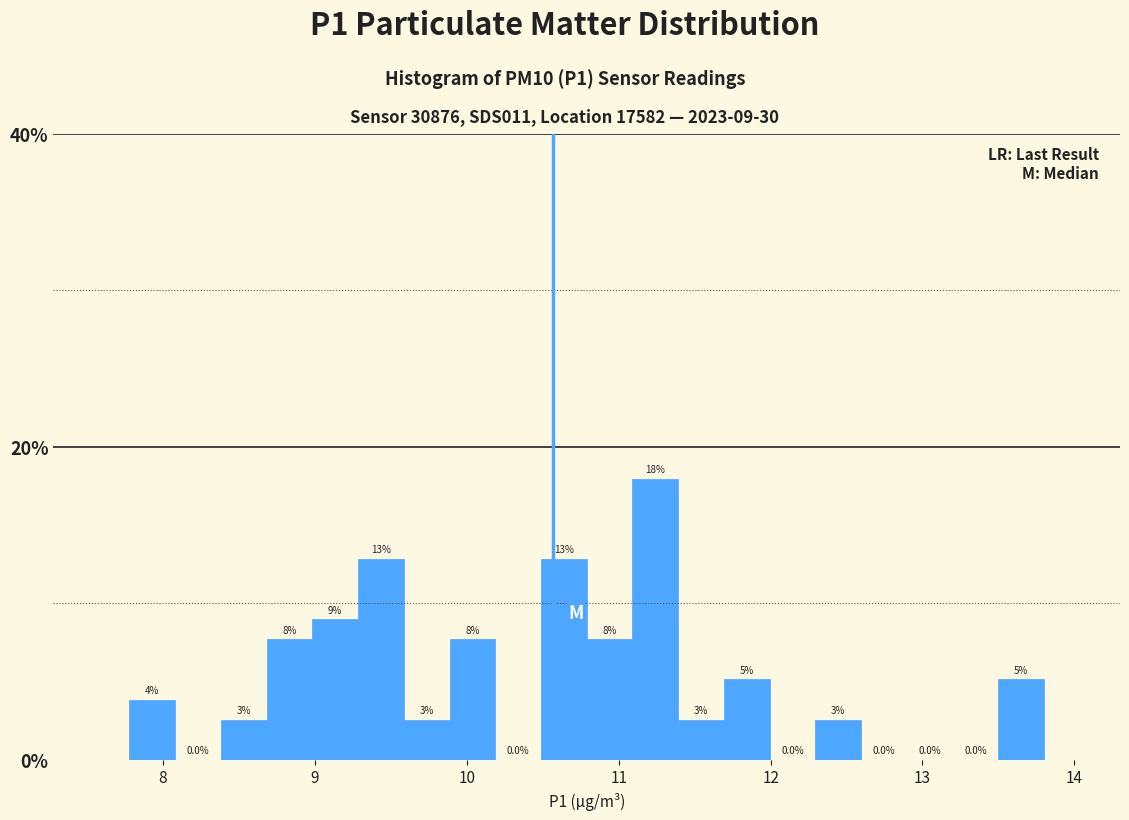

Read against the x-axis, roughly where is the centre of the tallest bar?

11.2